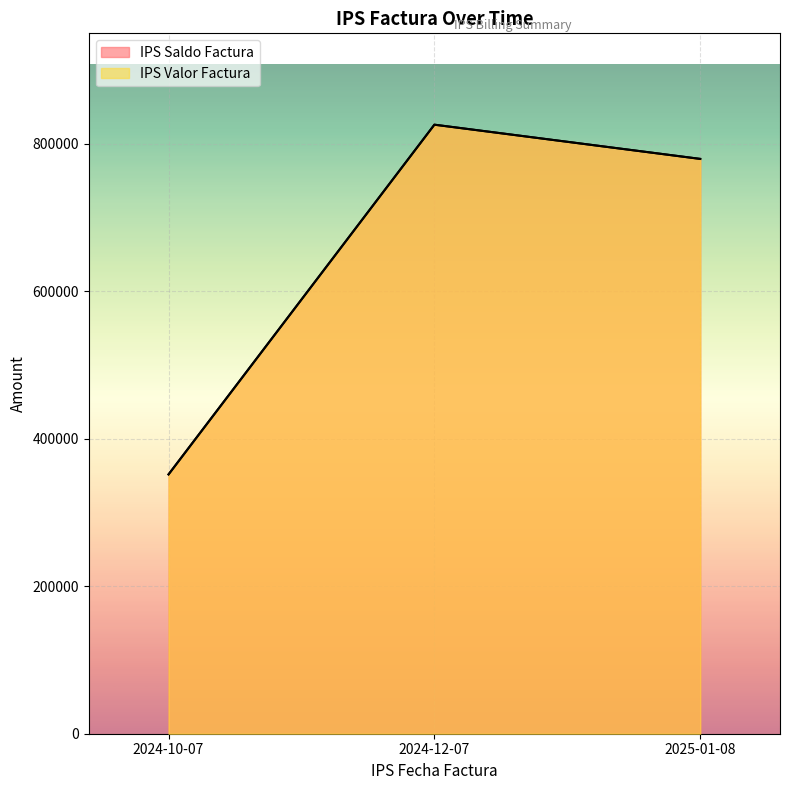

At which label does IPS Saldo Factura first exceed 779242?

2024-12-07